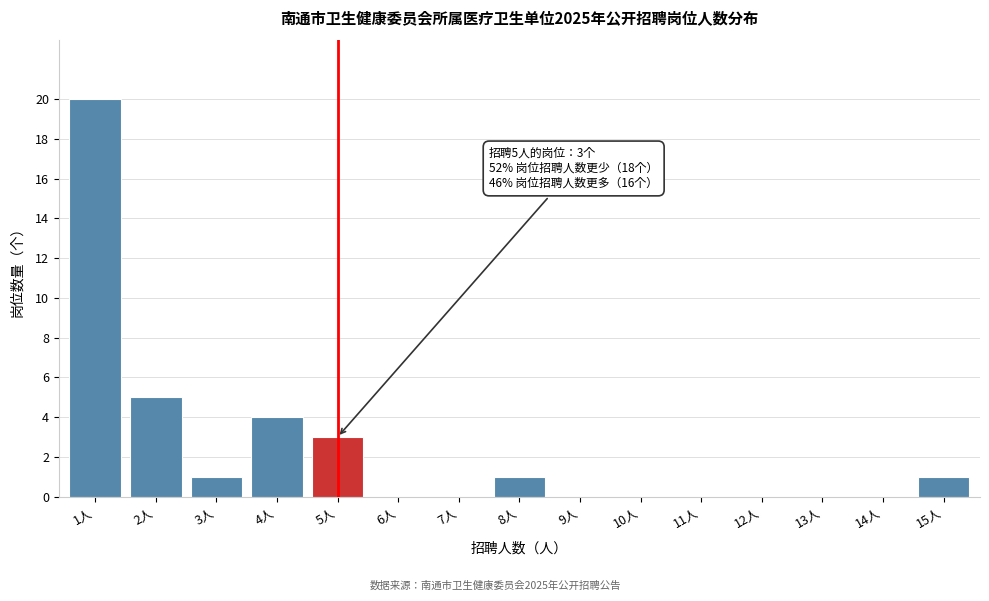

Reading left to right, transcribe all the data shown in this chart.

1人=20	2人=5	3人=1	4人=4	5人=3	6人=0	7人=0	8人=1	9人=0	10人=0	11人=0	12人=0	13人=0	14人=0	15人=1